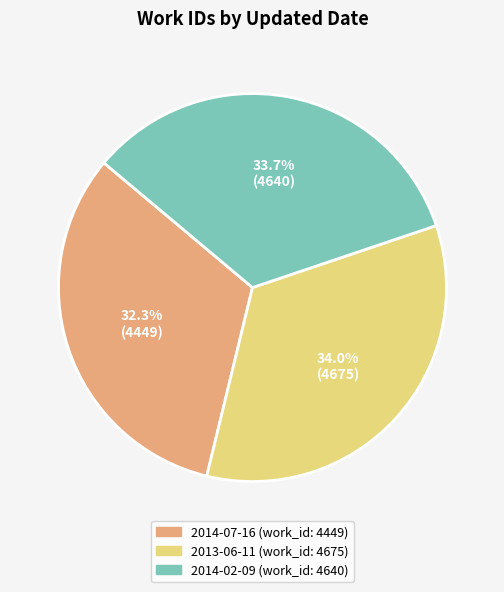

Approximately how many times larger is the value at 2013-06-11 compared to 2014-02-09?

1.0